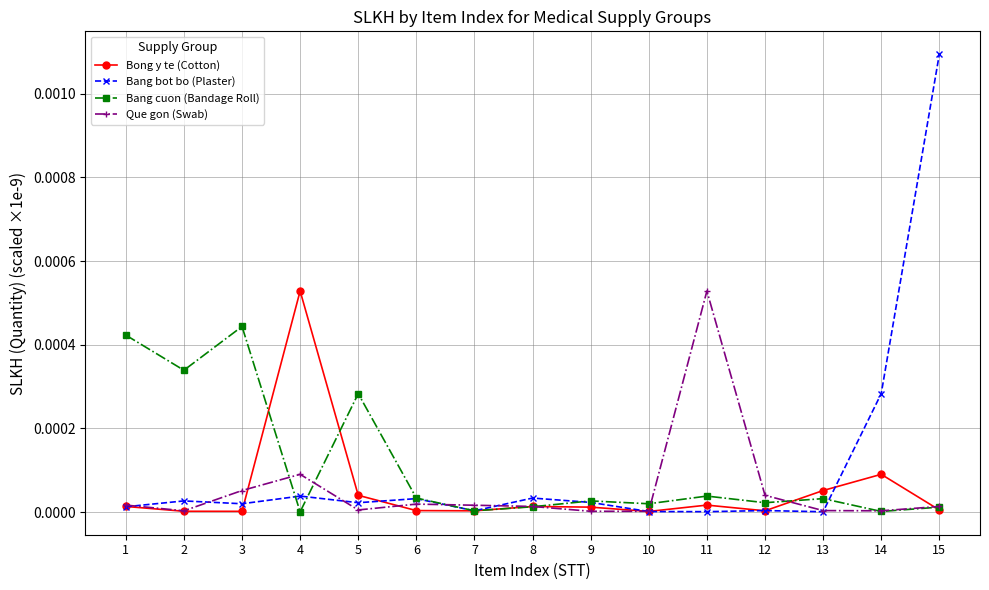

True or false: Bang bot bo (Plaster) and Que gon (Swab) cross at least once.

True